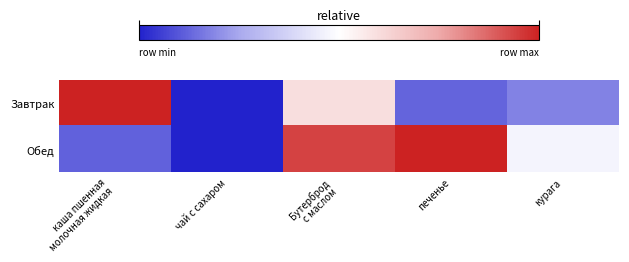

Reading left to right, transcribe all the data shown in this chart.

Завтрак: каша пшенная
молочная жидкая=1.0	чай с сахаром=0.0	Бутерброд
с маслом=0.6	печенье=0.1	курага=0.2
Обед: каша пшенная
молочная жидкая=0.1	чай с сахаром=0.0	Бутерброд
с маслом=0.9	печенье=1.0	курага=0.5